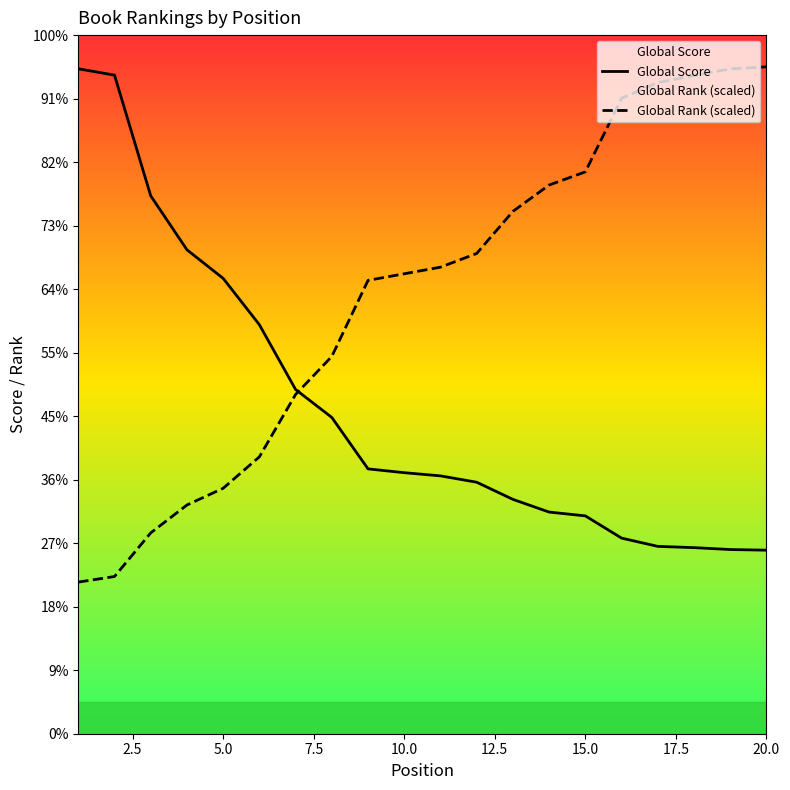

Reading left to right, list all the values displayed in this chart.

Global Score: 1047.0	1037.0	847.0	762.0	717.0	644.0	542.0	498.0	417.0	411.0	406.0	396.0	369.0	349.0	343.0	308.0	295.0	293.0	290.0	289.0
Global Rank (scaled): 238.7	247.5	316.2	360.1	386.5	436.0	534.2	594.1	713.8	724.2	734.6	756.2	822.4	864.0	884.7	1000.5	1025.2	1036.4	1046.8	1050.0